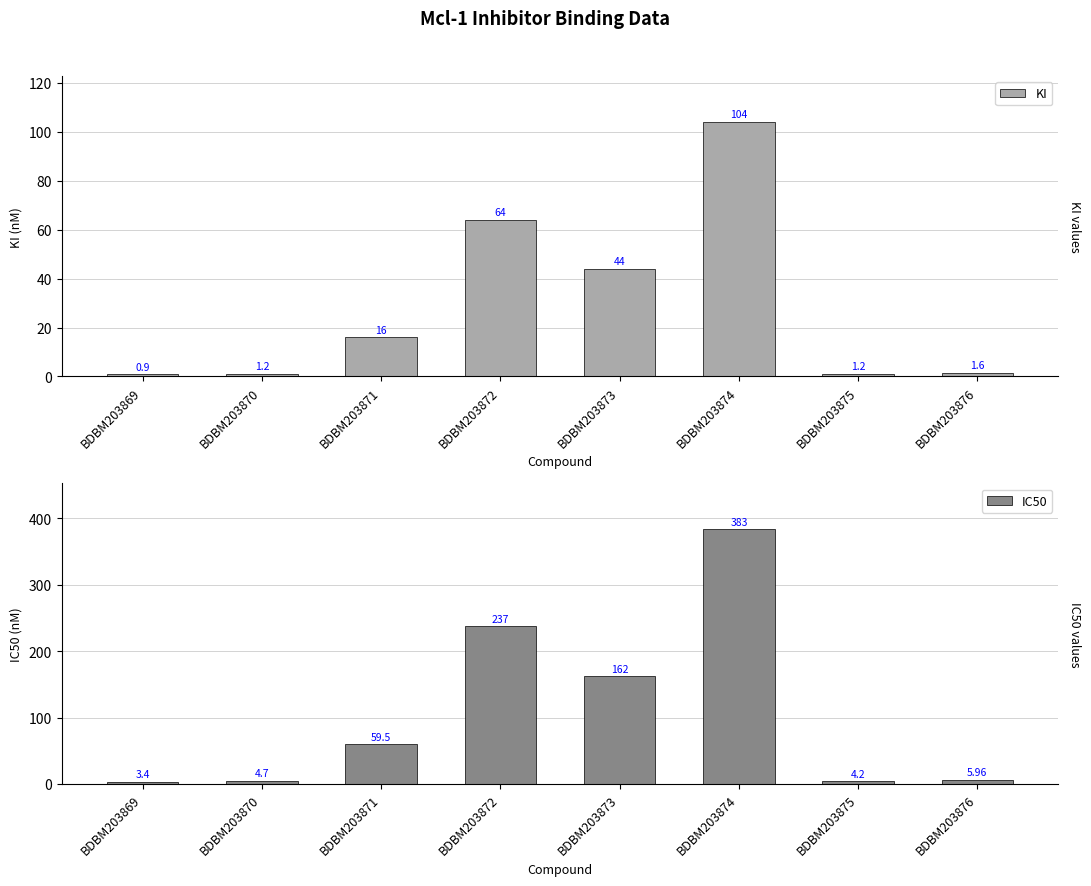

Reading left to right, list all the values displayed in this chart.

KI: 0.9	1.2	16.0	64.0	44.0	104.0	1.2	1.6
IC50: 3.4	4.7	59.5	237.0	162.0	383.0	4.2	6.0